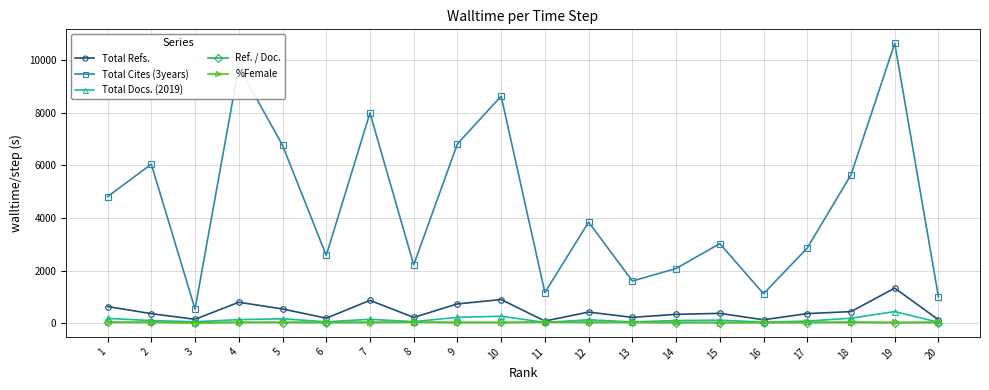

What is the greatest value displayed?

10638.0